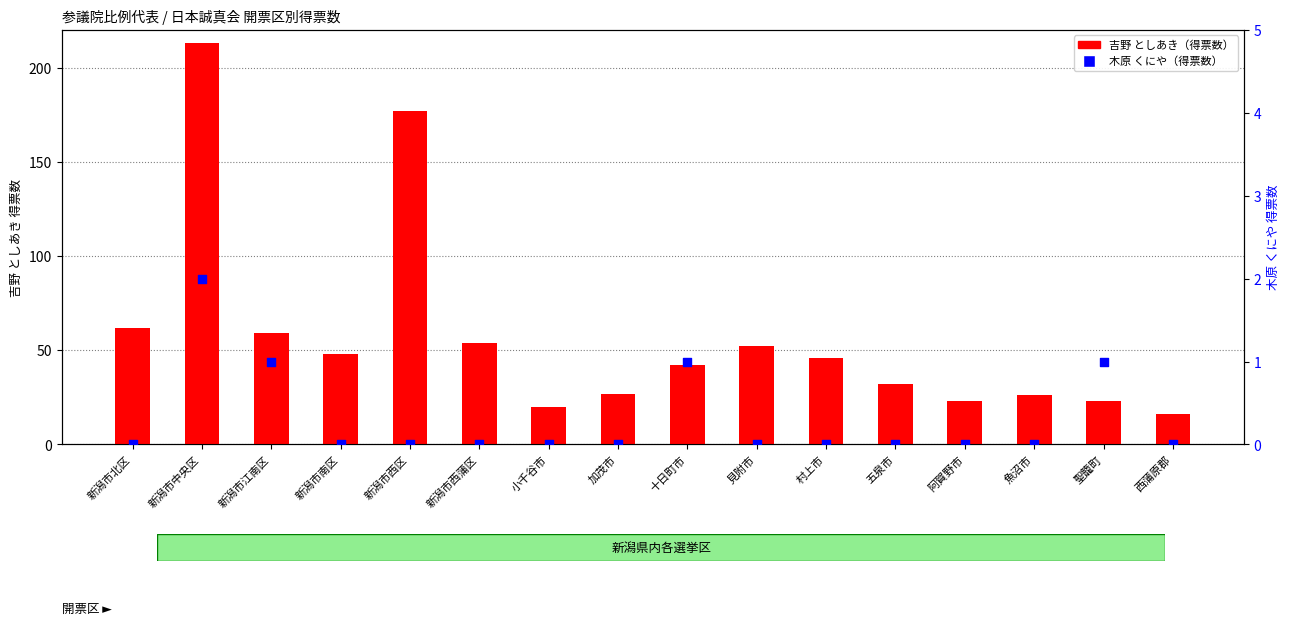

At how many categories does at least one series exceed 208?

1